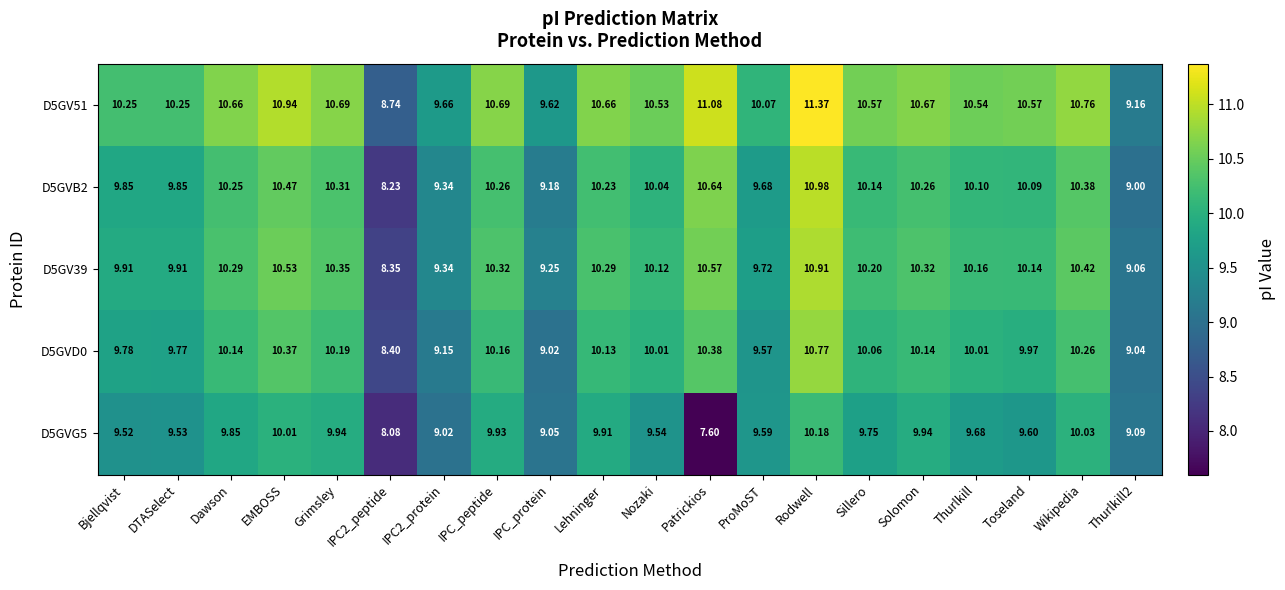

At which label does D5GV51 reach its peak?

Rodwell